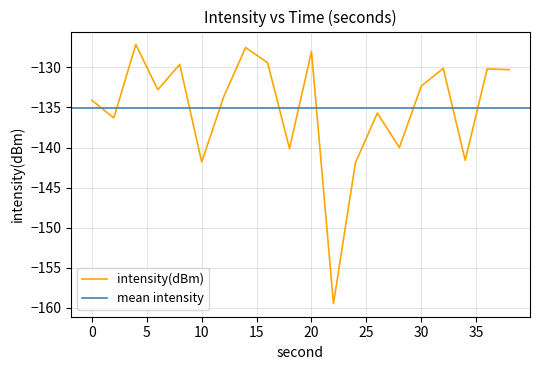

What is the sum of the values at 12 and 36?

-263.9